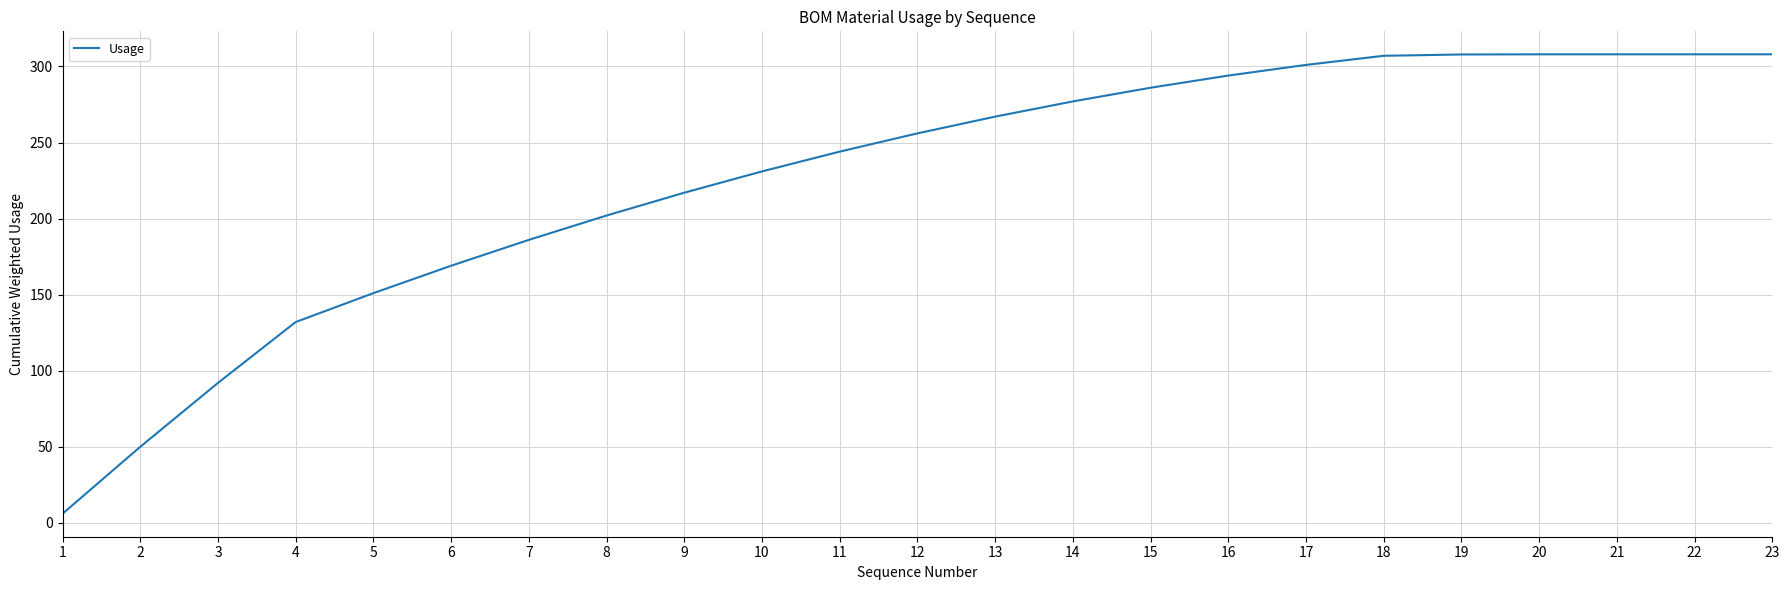

What is the smallest value displayed?

6.0